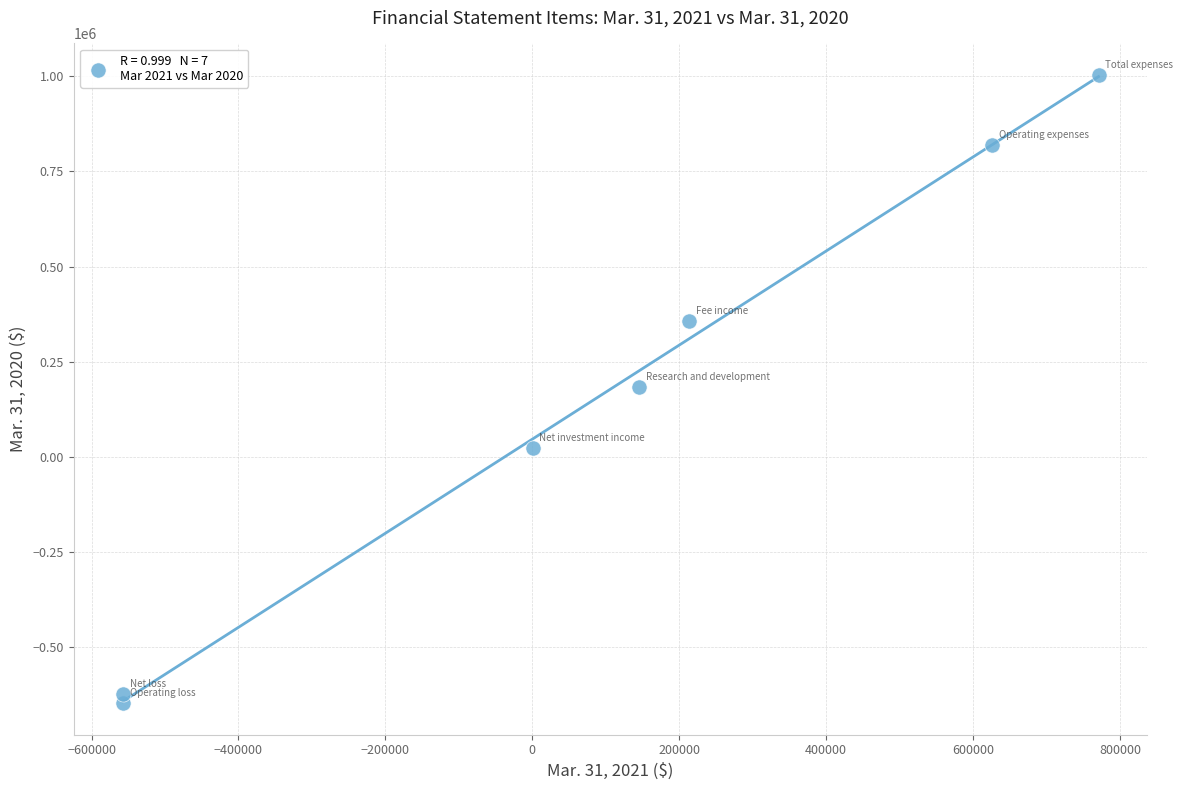

What is the average X value?

91437